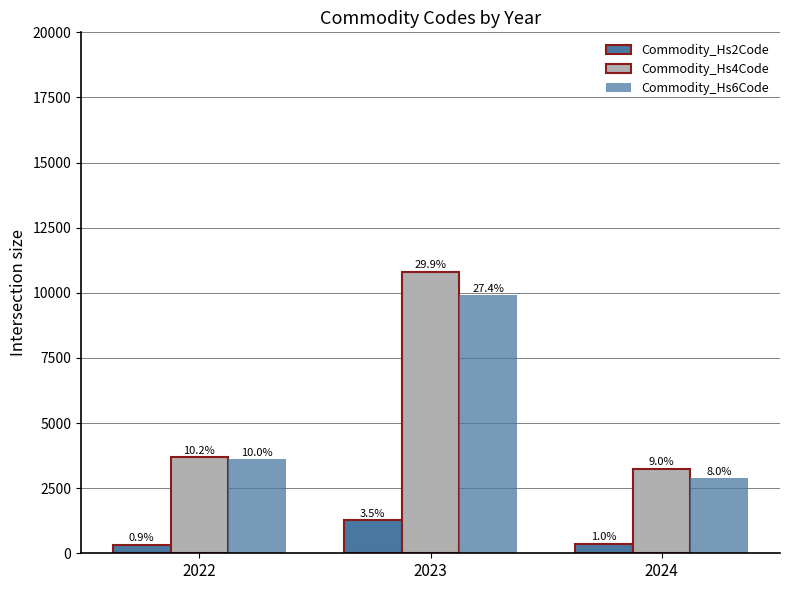

Count the Commodity_Hs6Code values in the range 2885 to 9909.

3